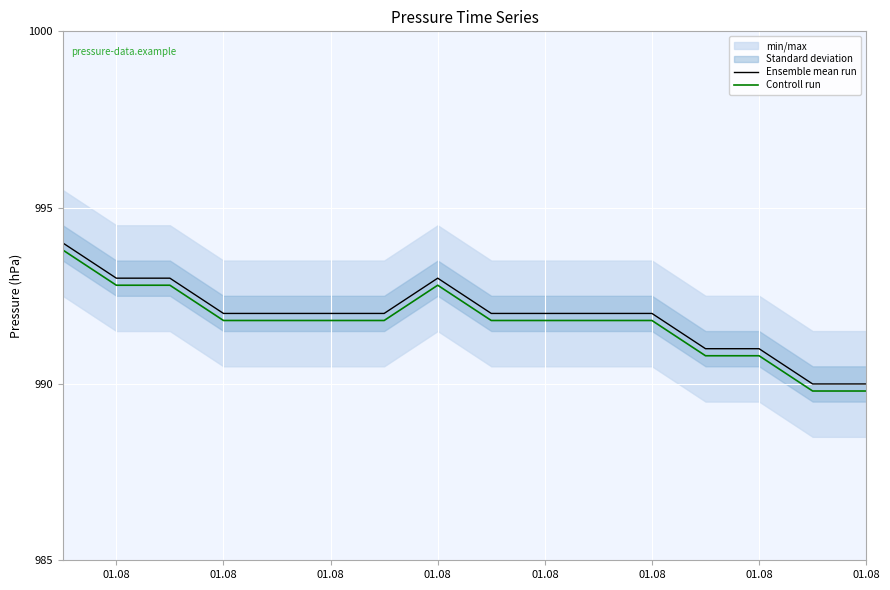

Rank the series by their average value, from lowest to highest.

Controll run, Ensemble mean run